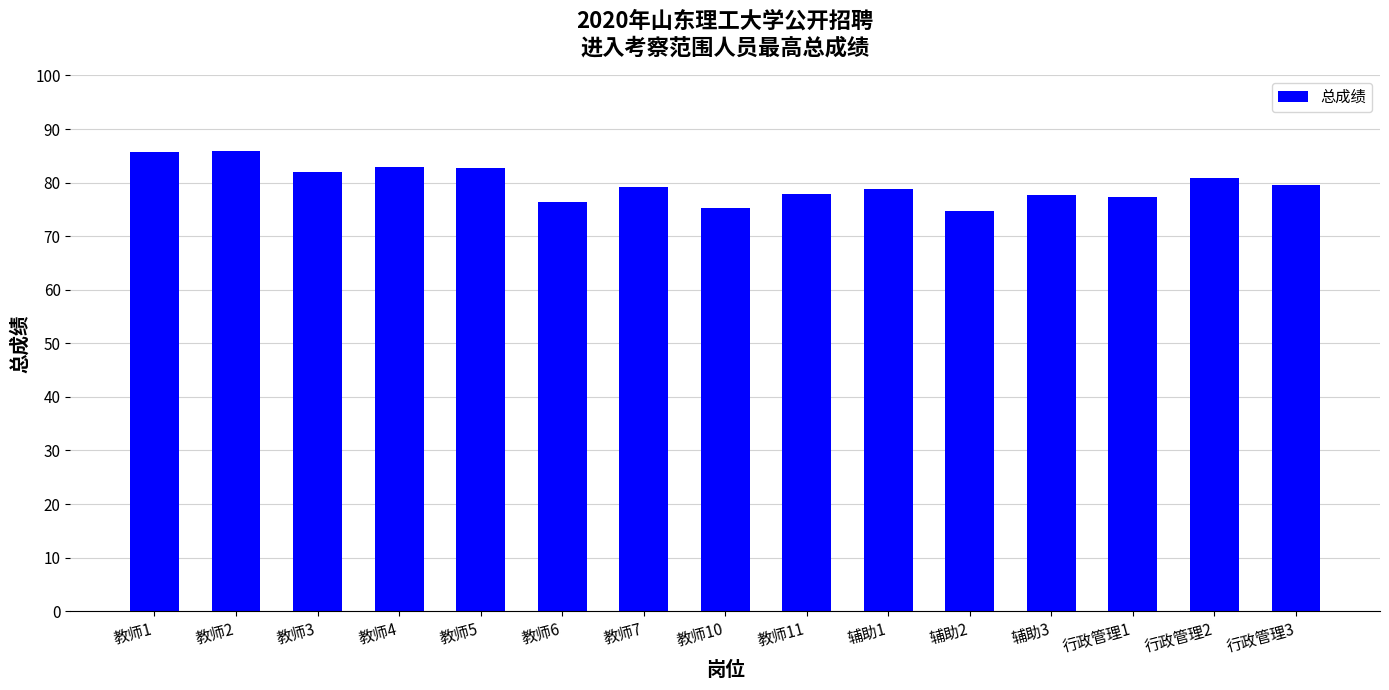

What is the greatest value displayed?

85.8